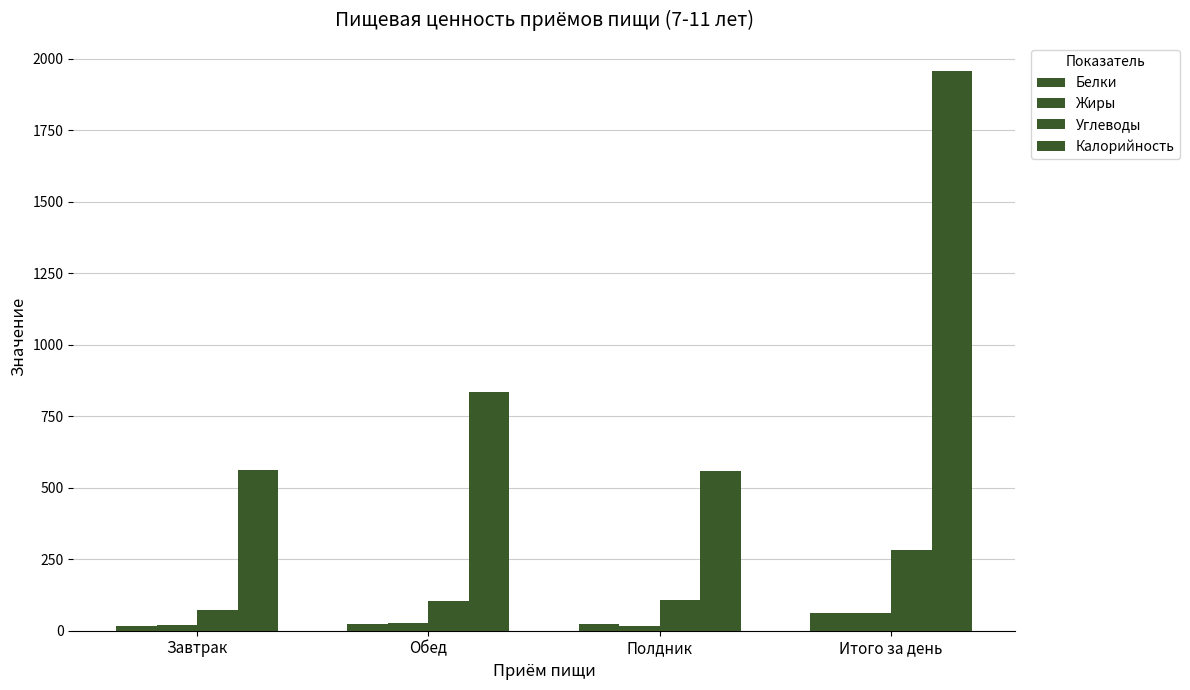

How many groups of bars are there?

4